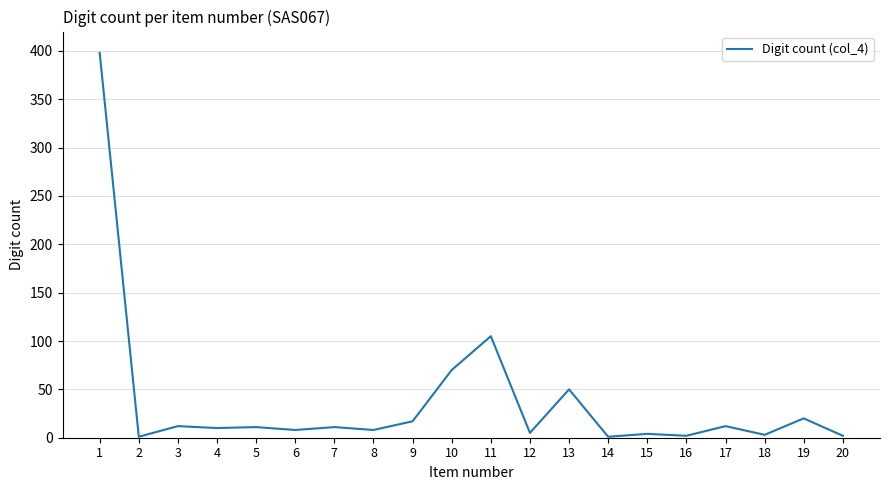

What is the change in value from 1 to 7?

-387